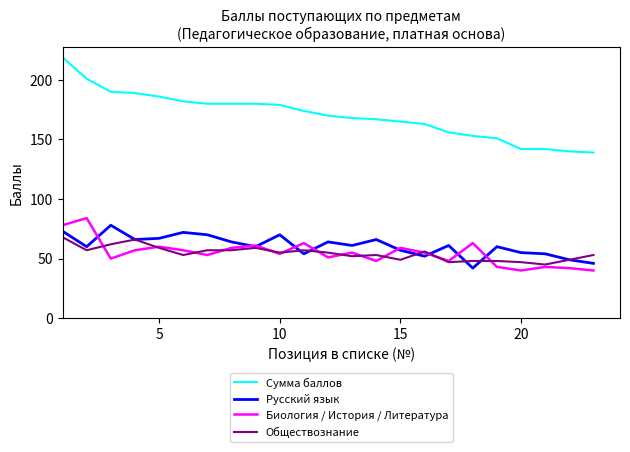

What is the smallest value displayed?

40